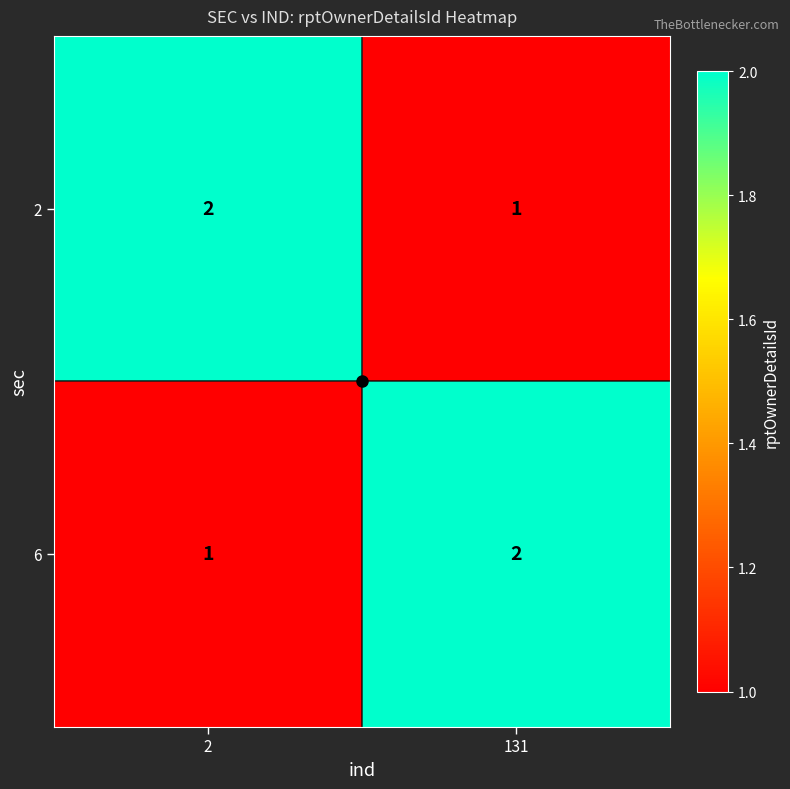

At which label does 2 reach its minimum?

131